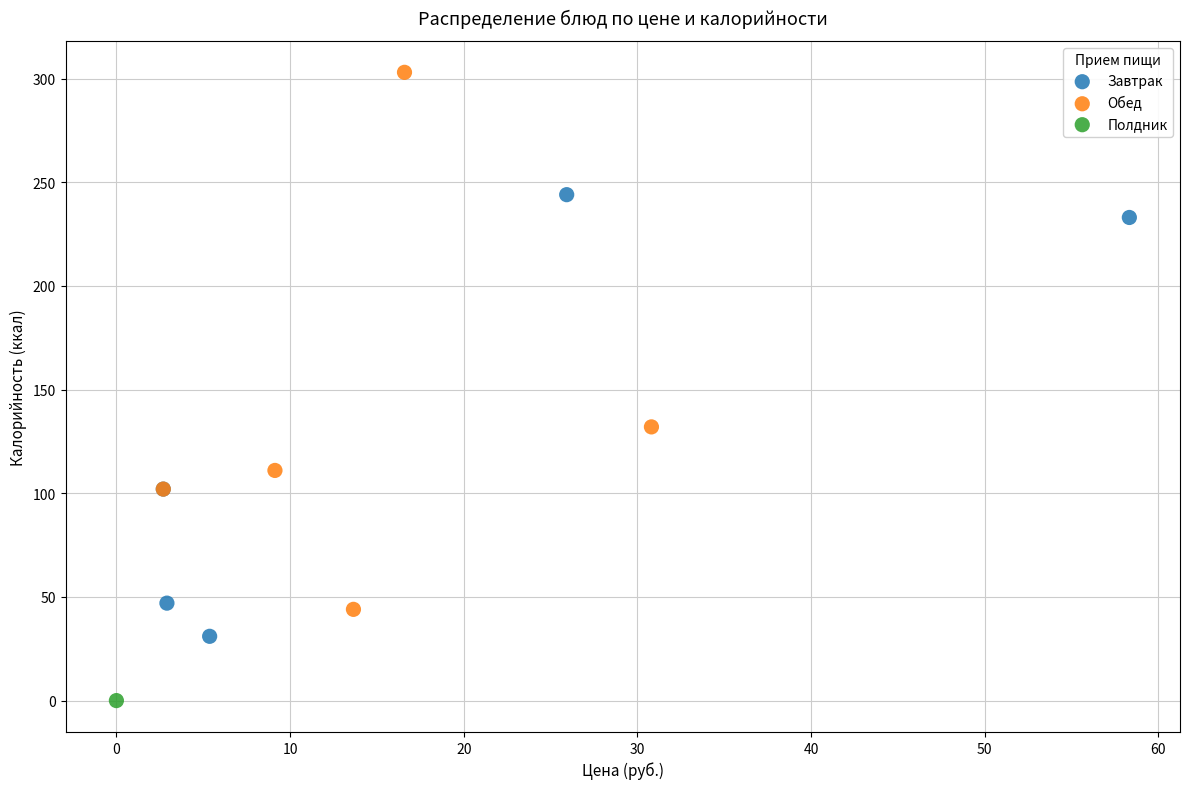

Which series reaches the minimum Y coordinate?

Полдник